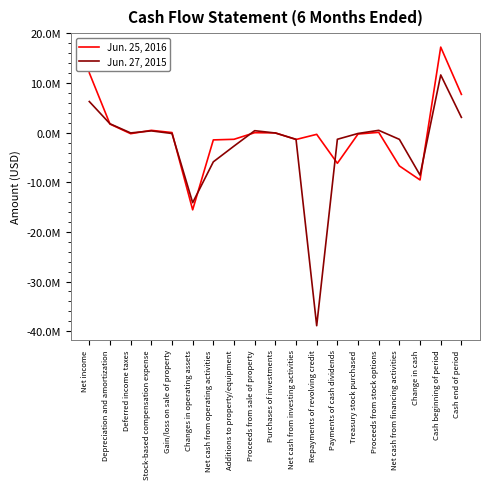

At which category does Jun. 27, 2015 reach its first local peak?

Stock-based compensation expense